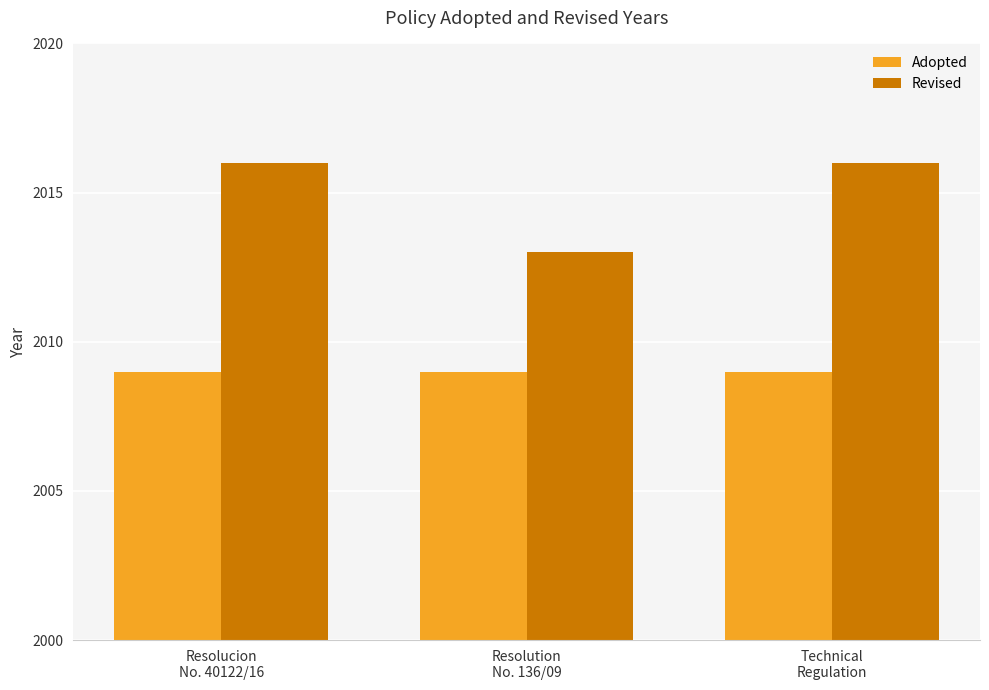

The Adopted series shows 3569 at Technical
Regulation. True or false?

False